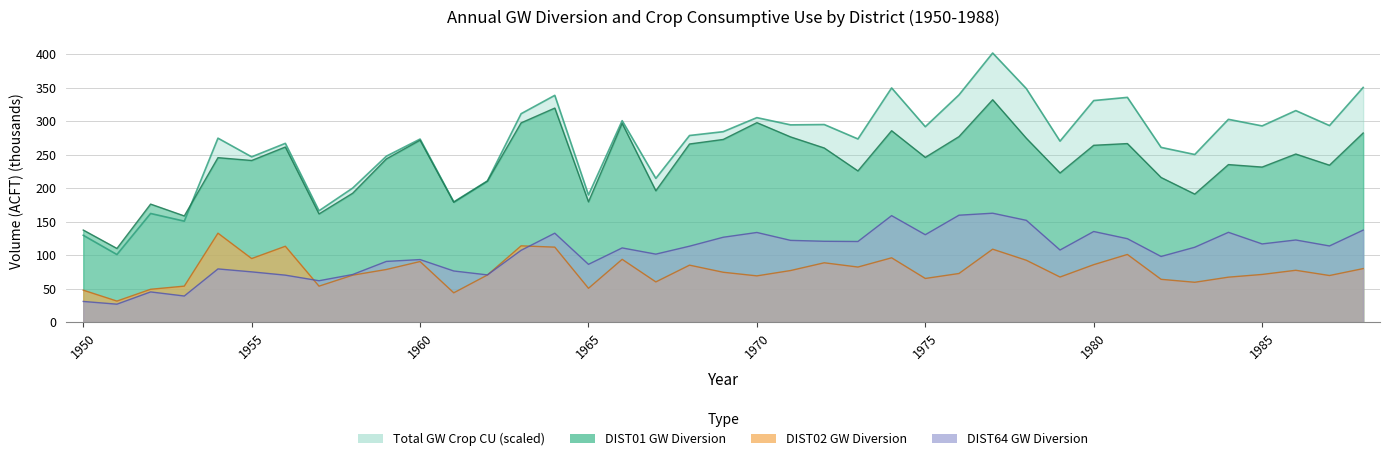

The DIST02 GW Diversion series shows 132.4 at 1966. True or false?

False